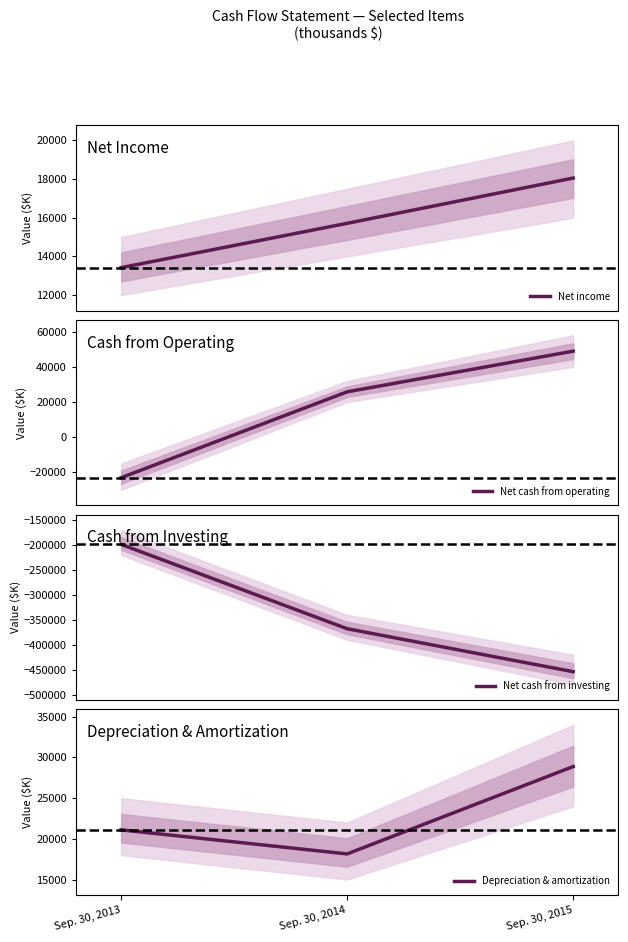

Is the value of Net cash from operating at Sep. 30, 2015 greater than the value of Depreciation & amortization at Sep. 30, 2013?

Yes